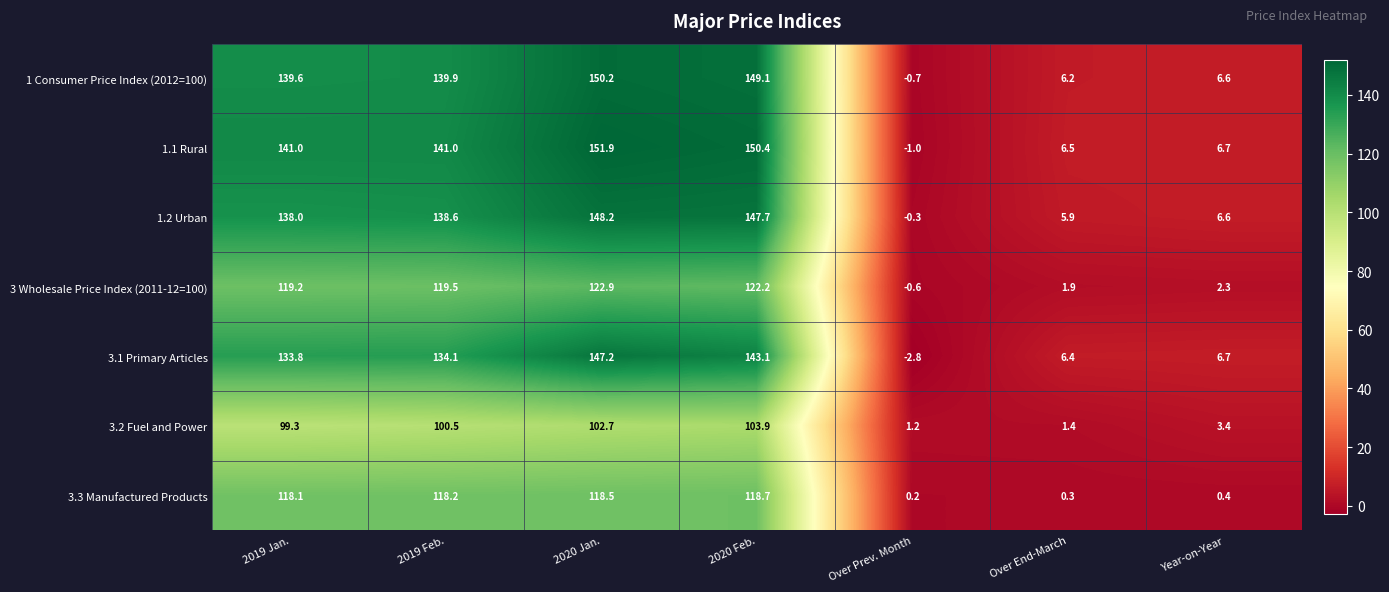

Which series has the largest total across all categories?

1.1 Rural